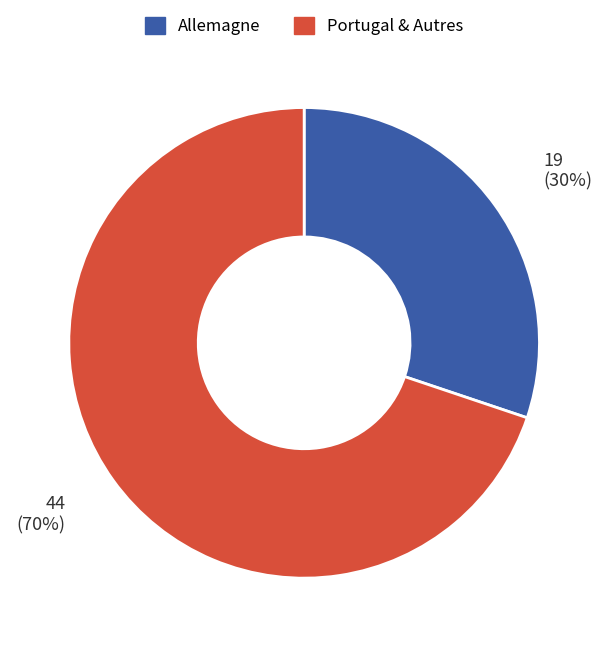

To the nearest percent, what is the difference between the largest and smallest slice percentages?

40%